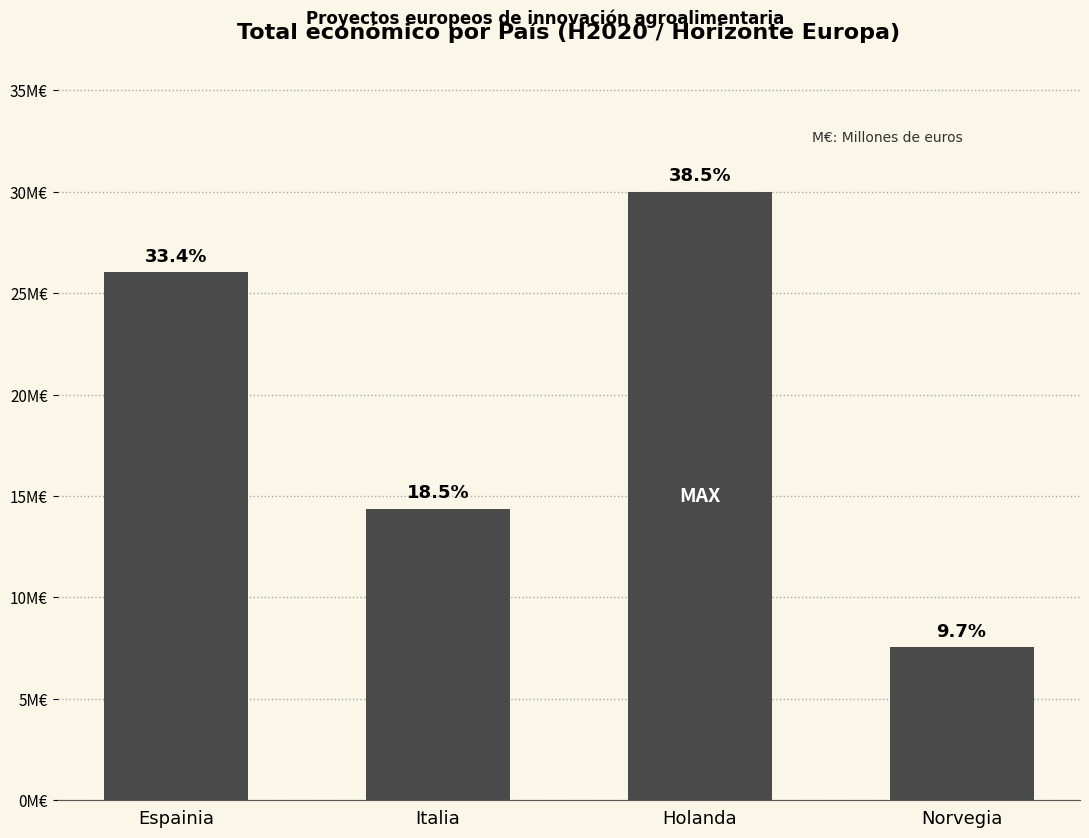

What is the label of the 4th bar from the left?

Norvegia